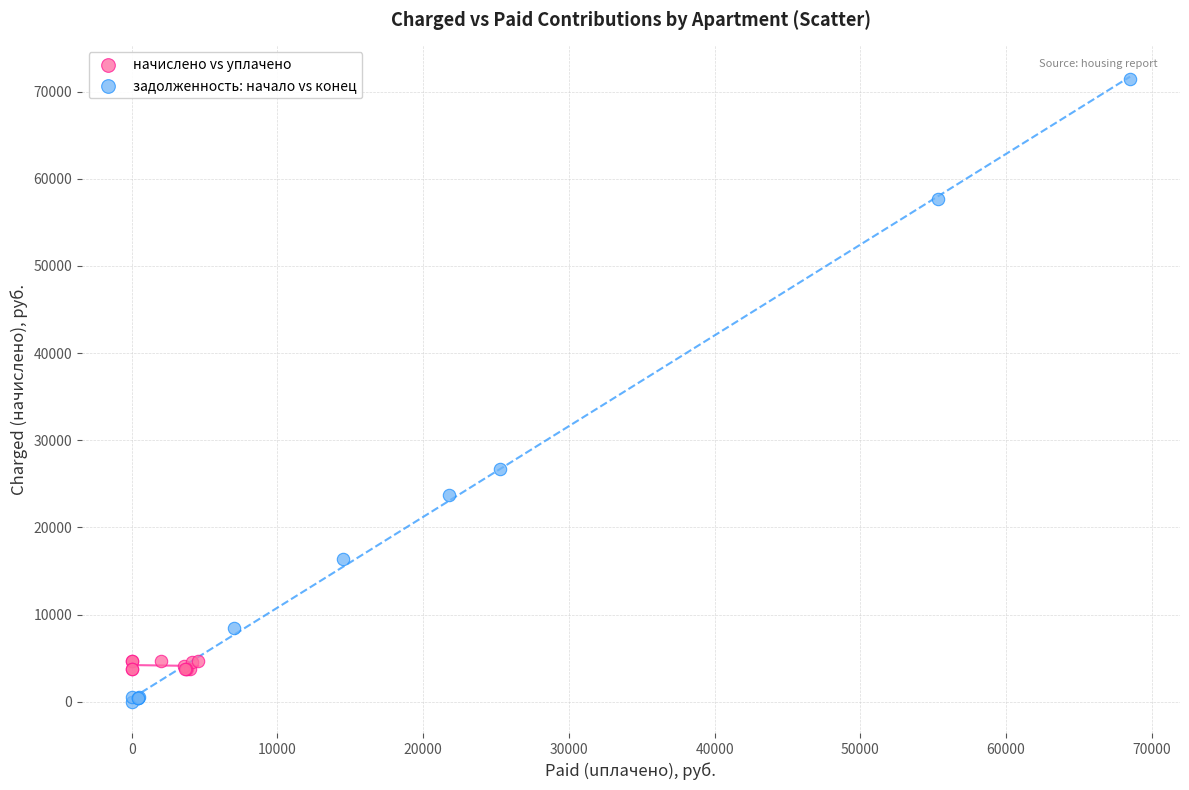

Which series reaches the maximum Y coordinate?

задолженность: начало vs конец